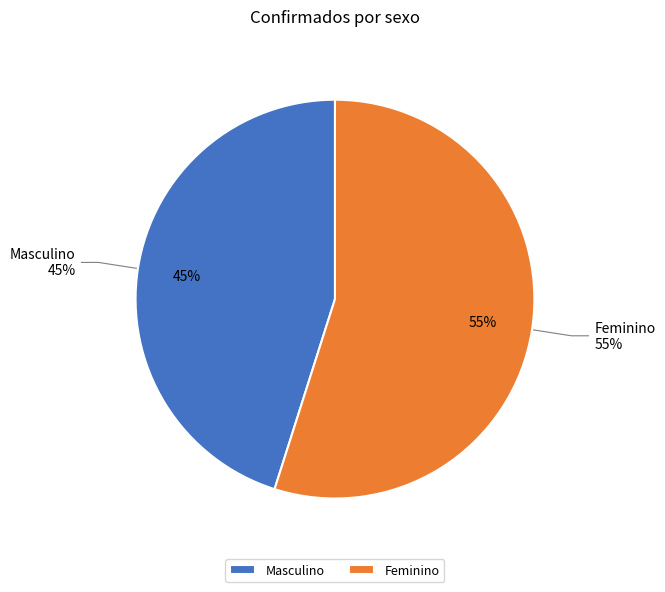

To the nearest percent, what percentage of the pie is Masculino?

45%